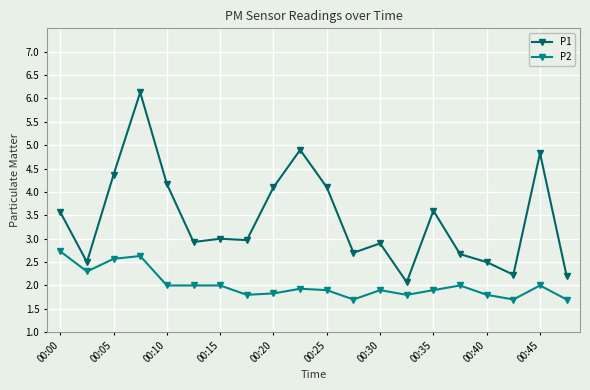

List the series in order of their overall mean, highest first.

P1, P2